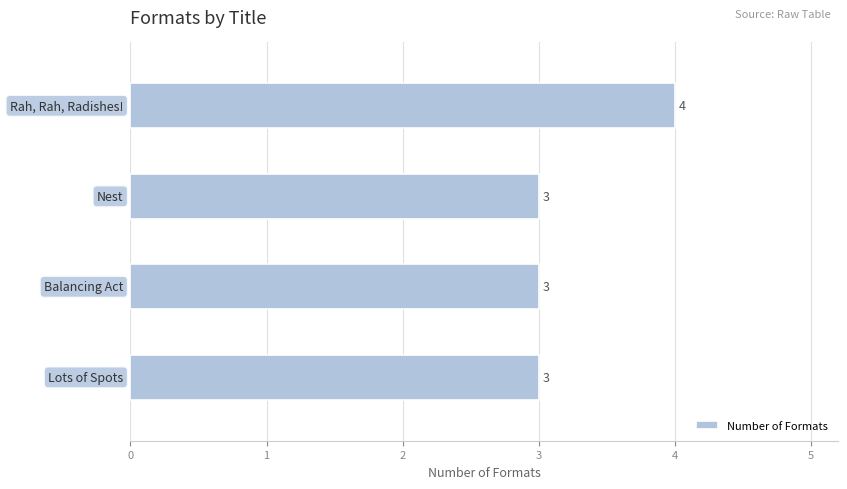

Reading top to bottom, extract all data points from this chart.

4	3	3	3